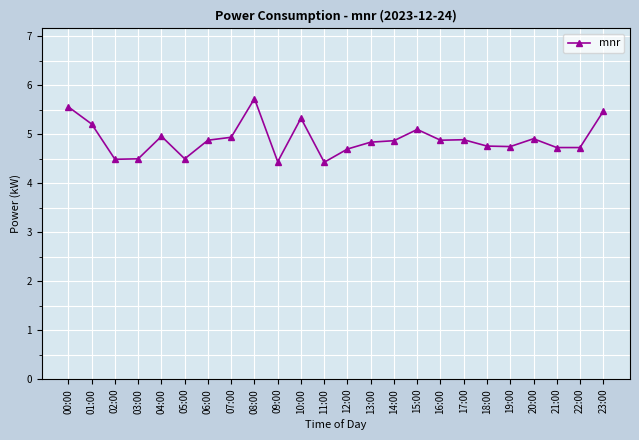

True or false: the data has more than 2 interior local peaks.

True